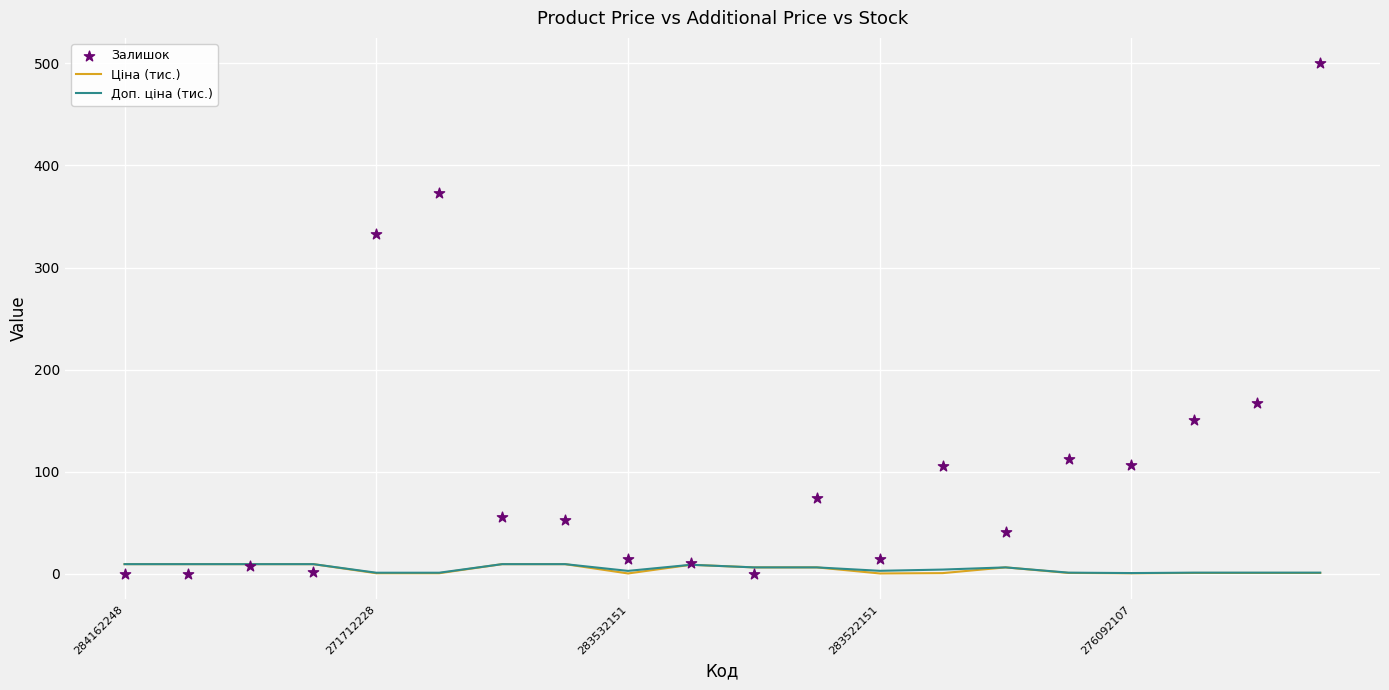

Which series contains the highest Y value?

Залишок